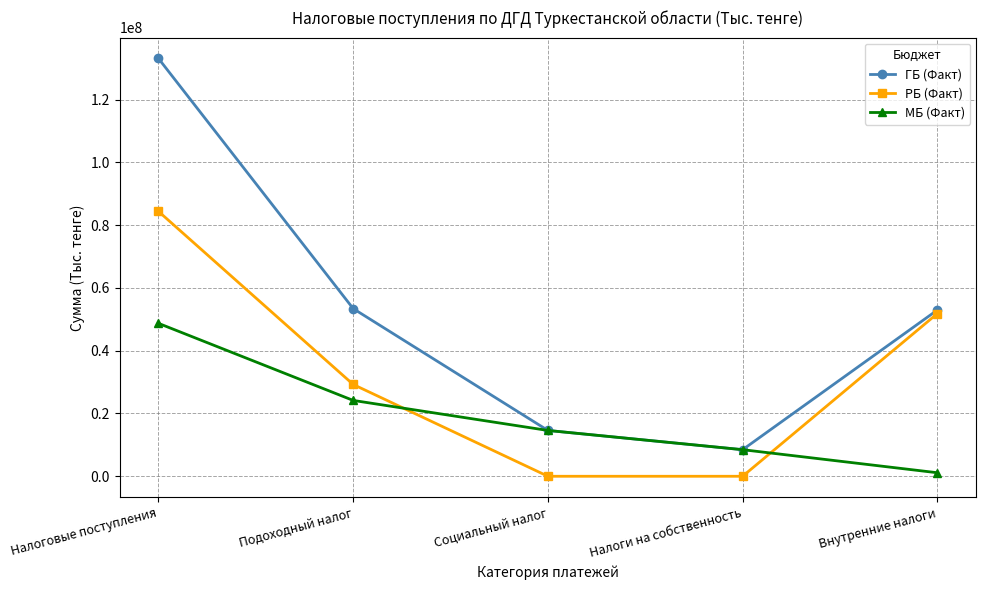

Rank the series by their maximum value, from highest to lowest.

ГБ (Факт), РБ (Факт), МБ (Факт)